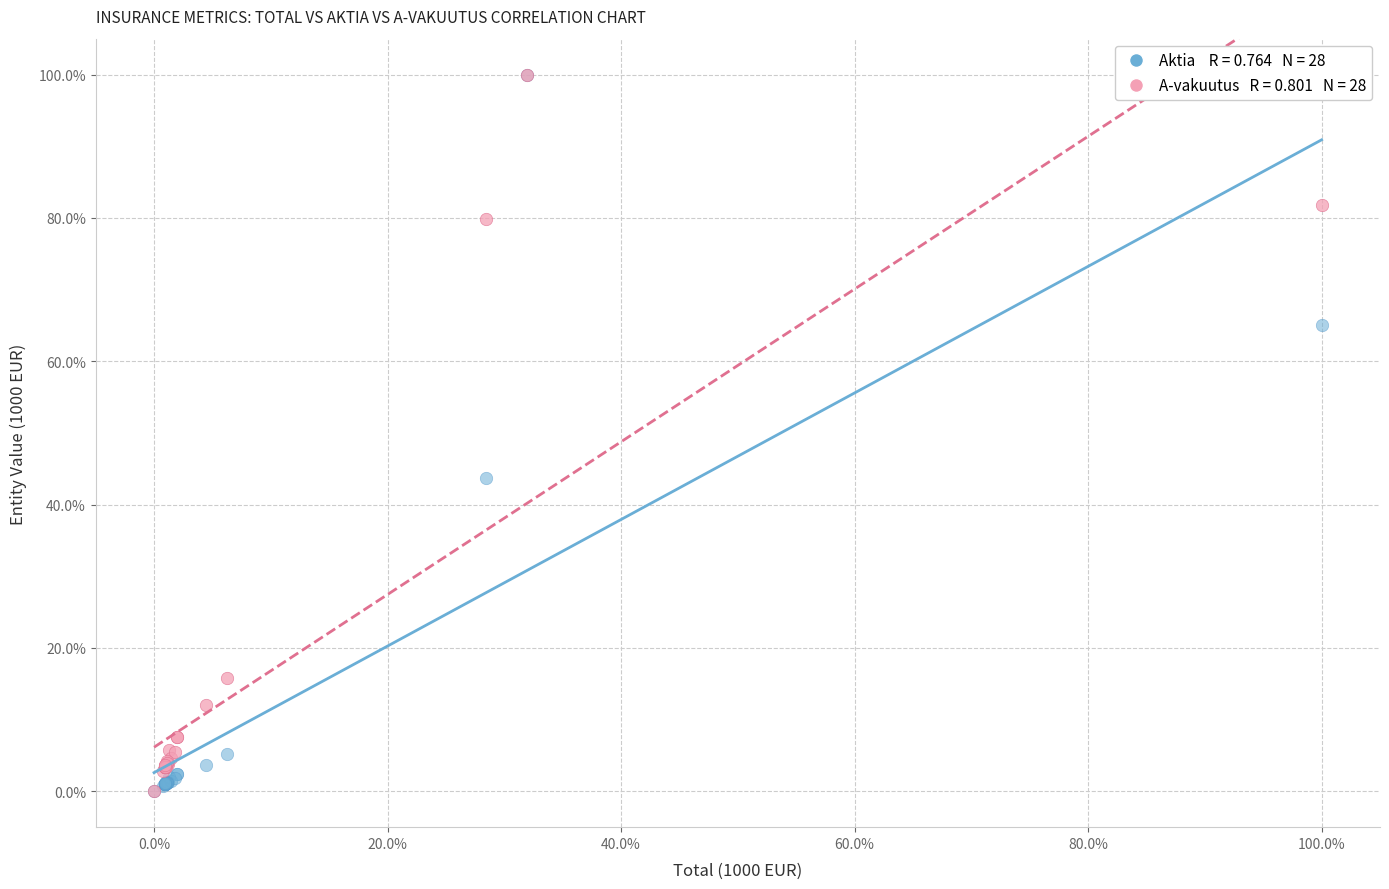

Across all series, what Y value is closest to 50?

43.8